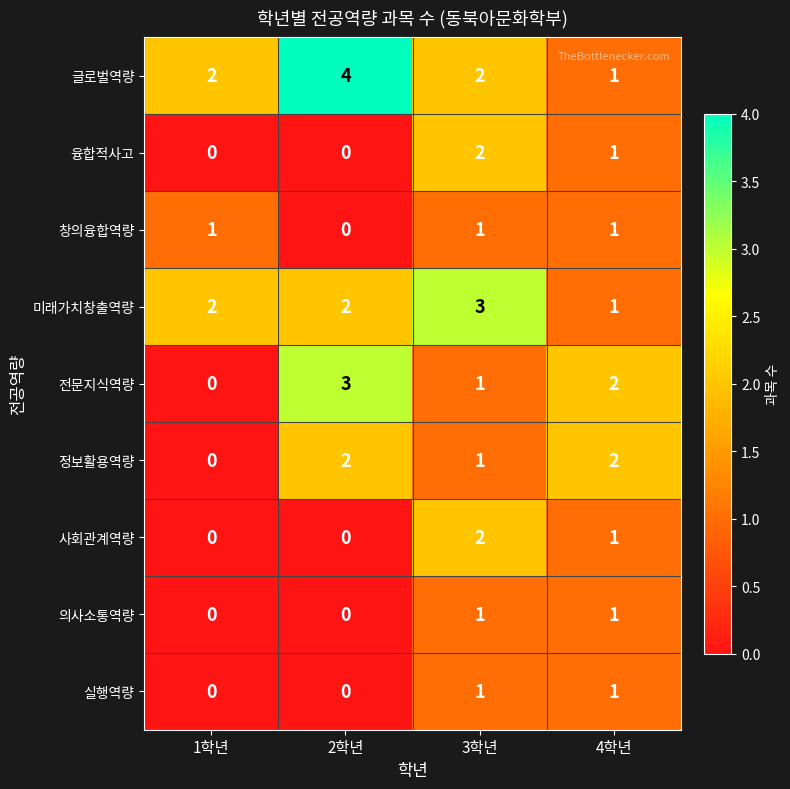

Which series has the largest total across all categories?

글로벌역량